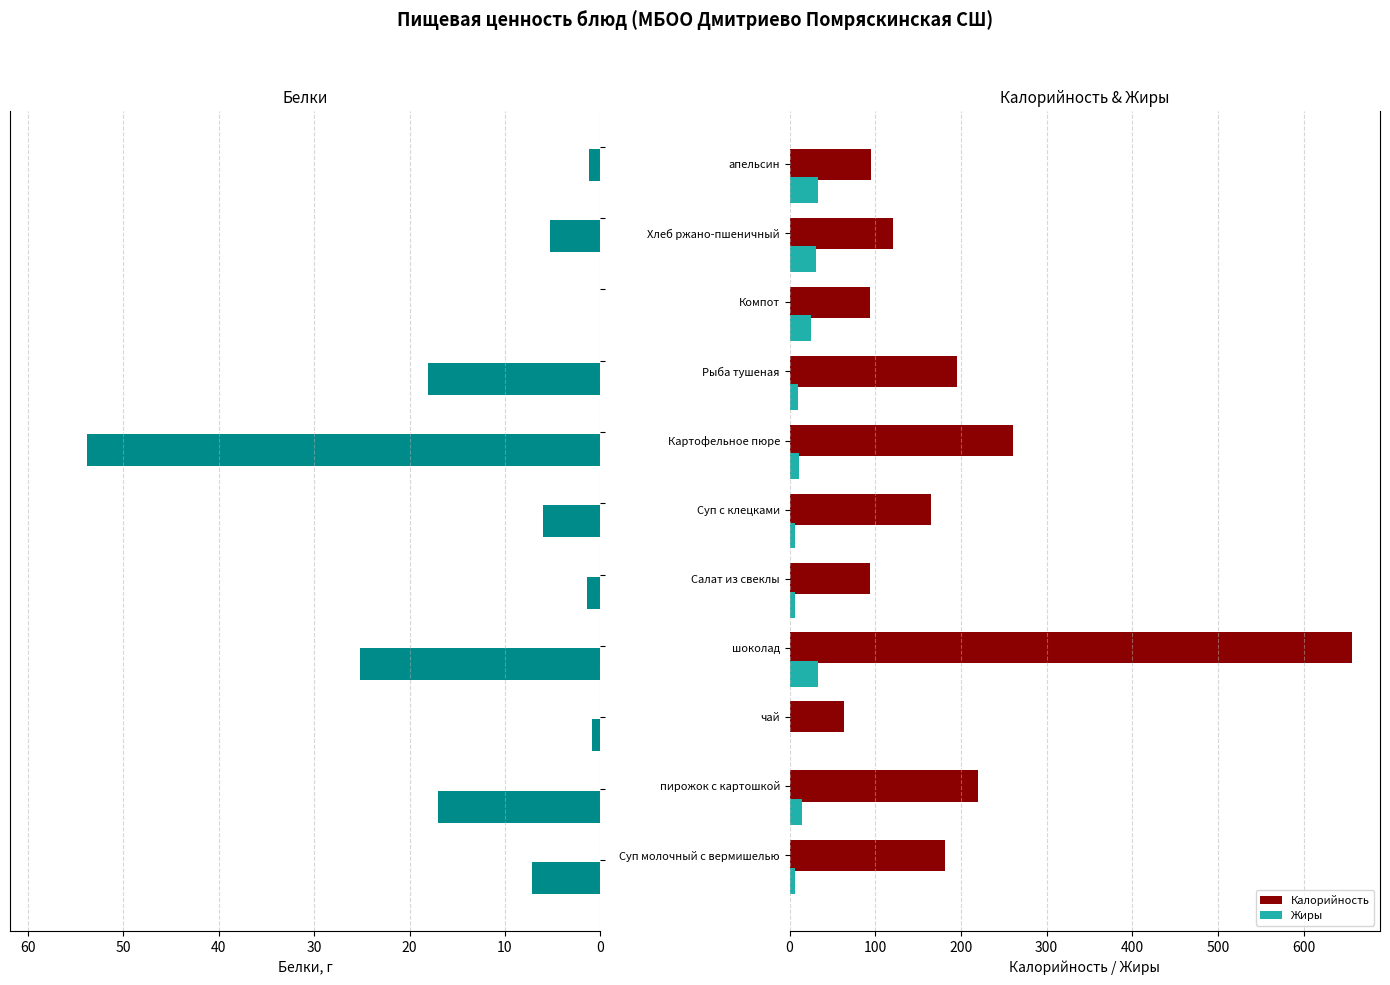

What are all the series names shown in the legend?

Белки, Калорийность, Жиры